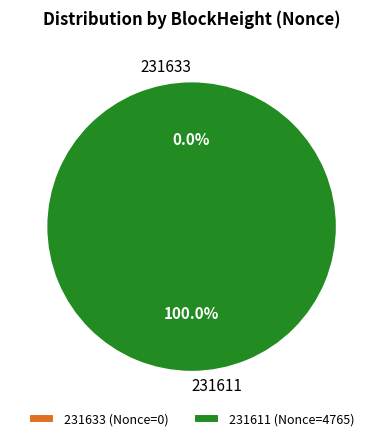

Is 231633 the majority of the pie?

No